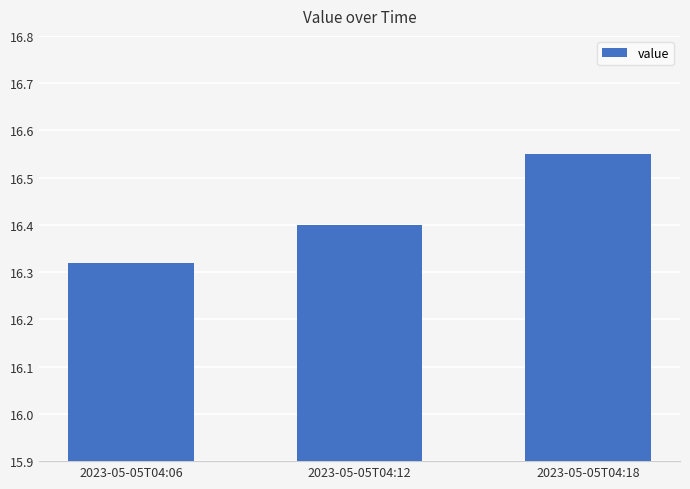

The value at 2023-05-05T04:18 is 6.1. True or false?

False